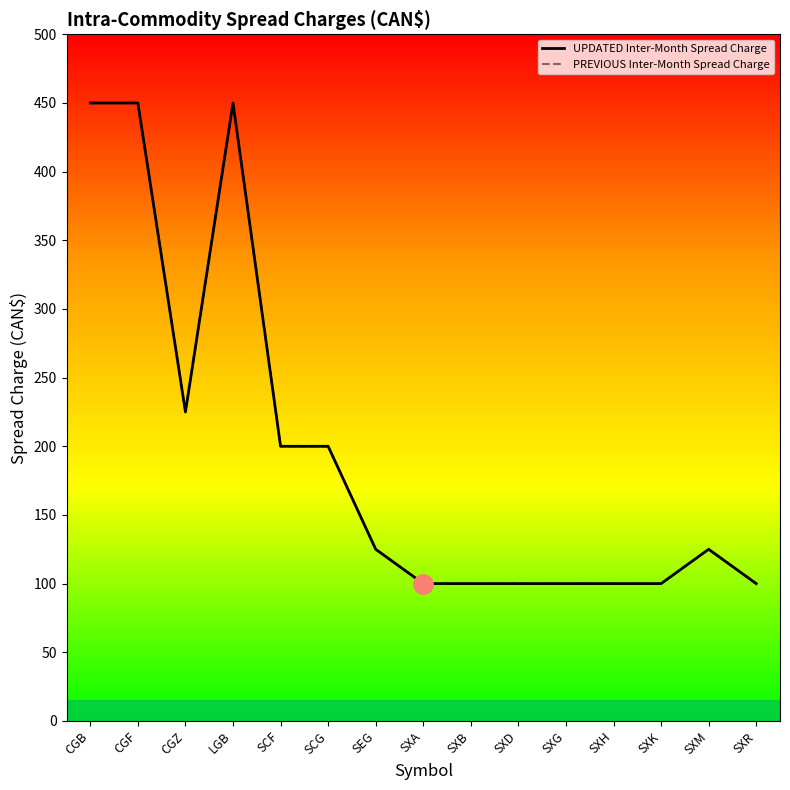

The PREVIOUS Inter-Month Spread Charge series shows 63 at SXM. True or false?

False